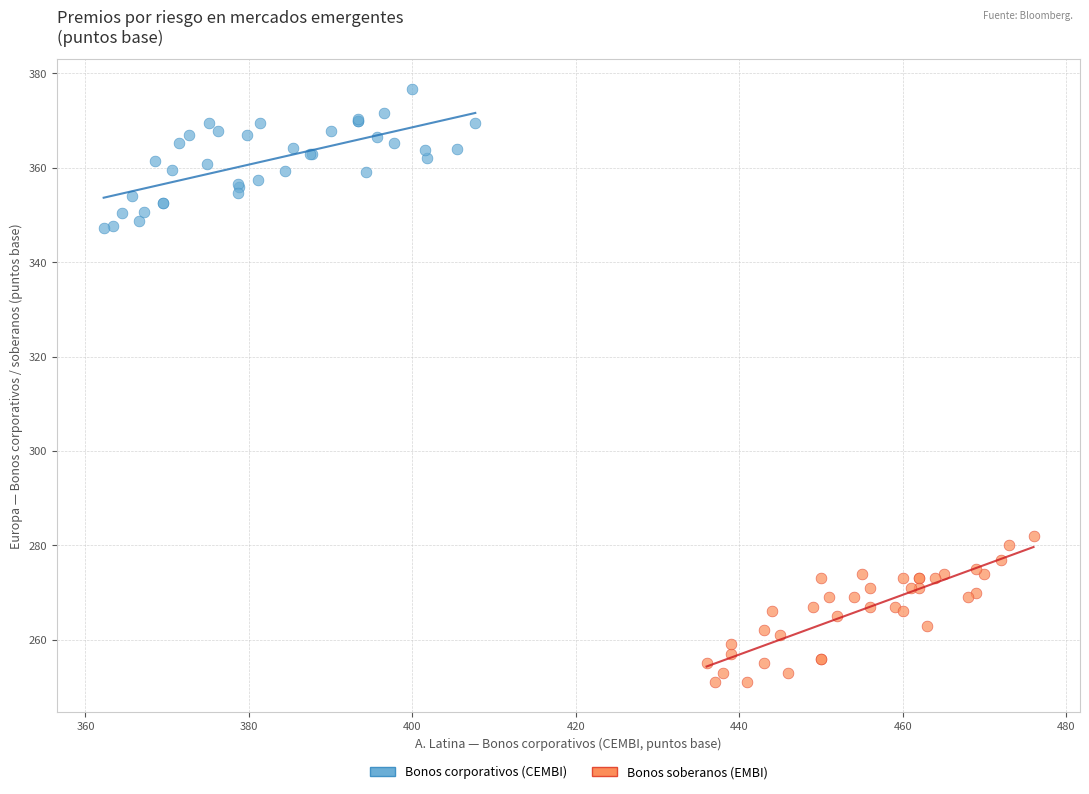

Which series has the largest Y range (max minus min)?

Bonos soberanos (EMBI)